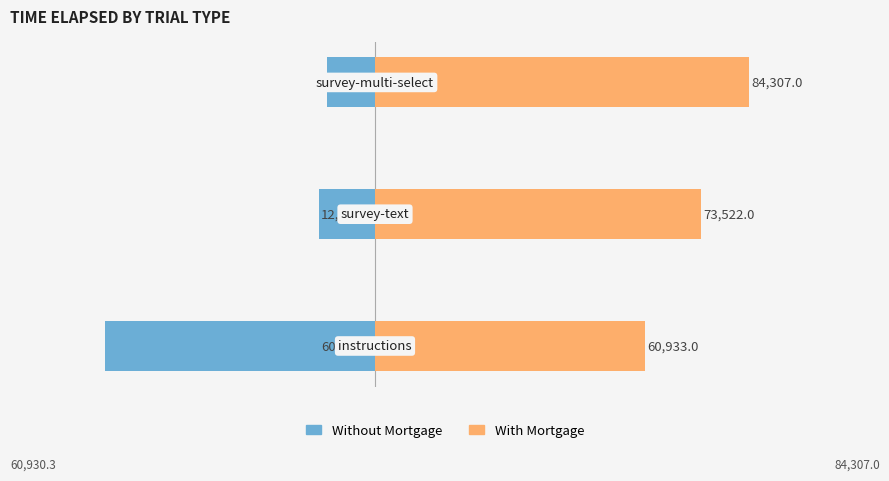

What are all the series names shown in the legend?

Without Mortgage, With Mortgage